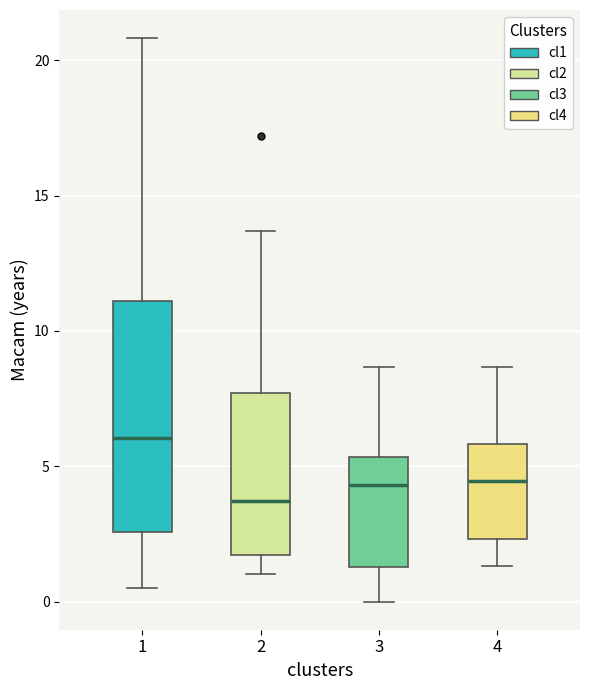

Comparing the boxes themselves (not the whiskers), which one is the tallest?

1